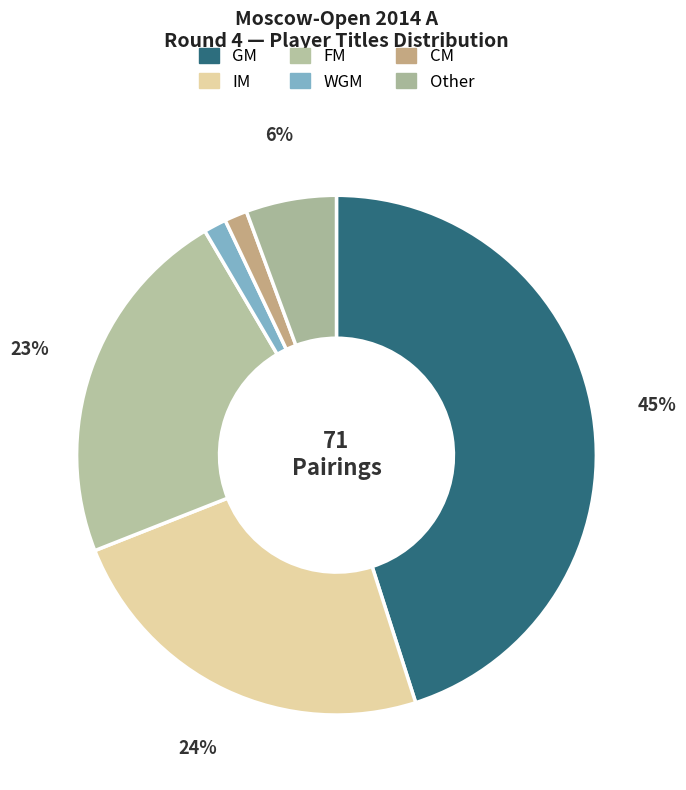

What is the smallest slice in the pie chart?

CM